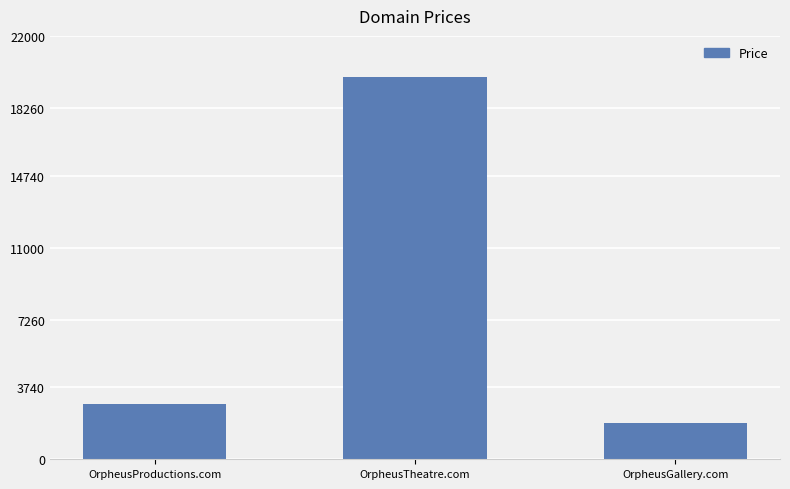

What is the label of the 2nd bar from the left?

OrpheusTheatre.com